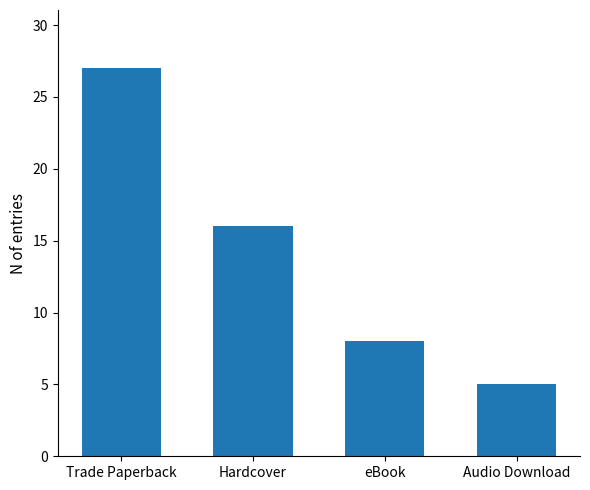

What is the minimum value shown in the chart?

5